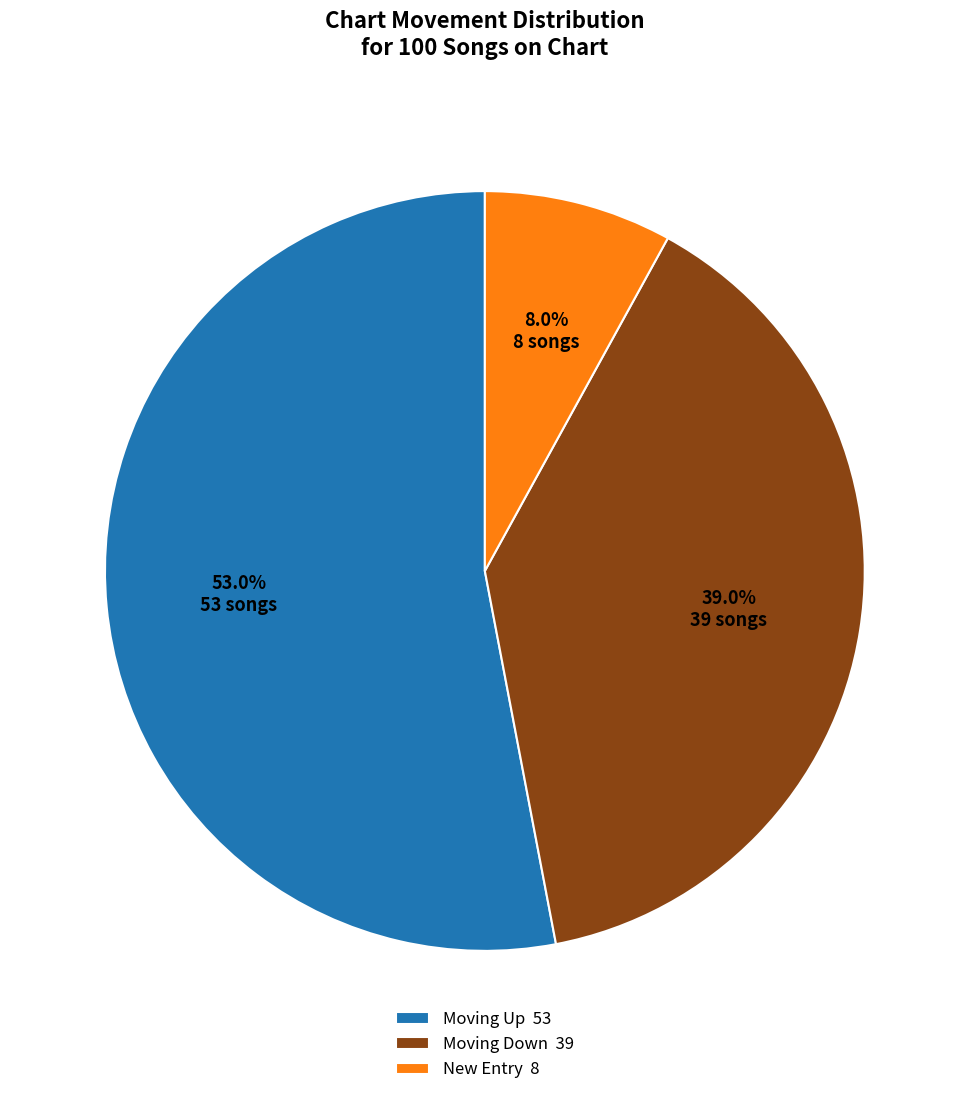

To the nearest percent, what is the difference between the largest and smallest slice percentages?

45%